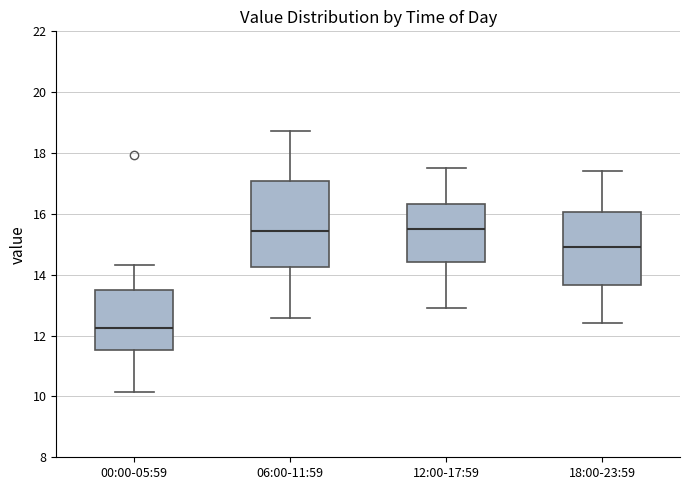

Reading left to right, read every box against the y-axis: the position of its median line, the range the box covers, and the ends of its whiskers. The values are not printed on the chart, so give them approximately, as read against the axis.

00:00-05:59: median 12.2, box 11.6 to 13.6, whiskers 10.2 to 14.4
06:00-11:59: median 15.4, box 14.2 to 17.0, whiskers 12.6 to 18.8
12:00-17:59: median 15.6, box 14.4 to 16.4, whiskers 13.0 to 17.6
18:00-23:59: median 15.0, box 13.6 to 16.0, whiskers 12.4 to 17.4